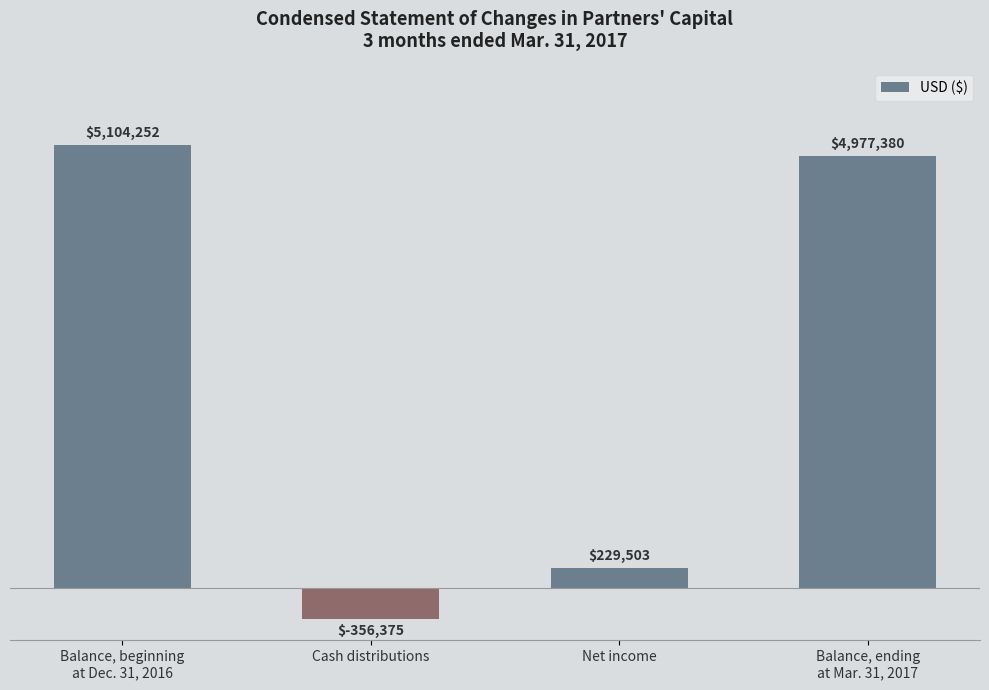

What position from the right is Net income?

2